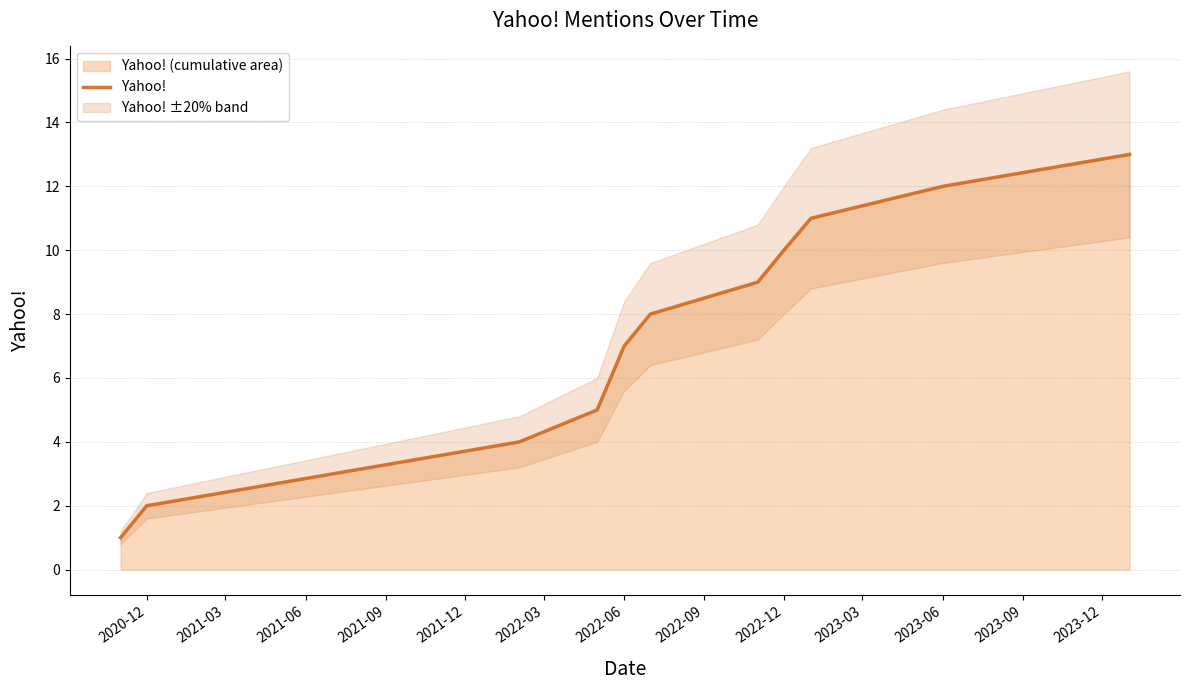

What is the highest value of the Yahoo! series?

13